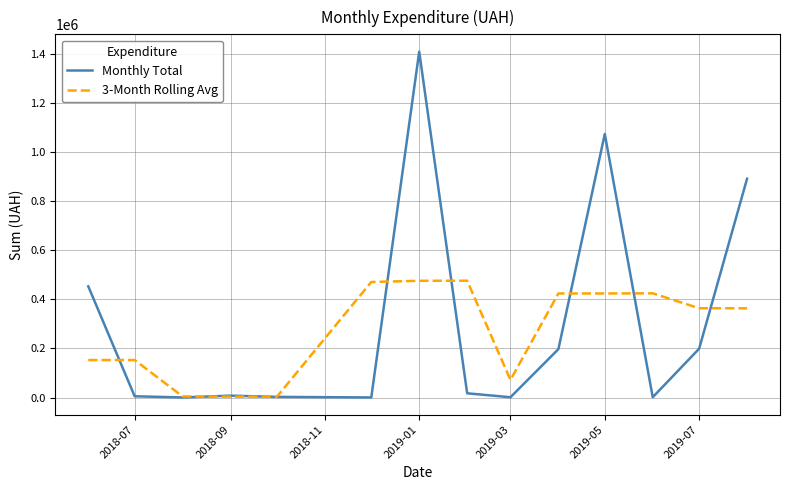

What is the maximum value for 3-Month Rolling Avg?

475753.4